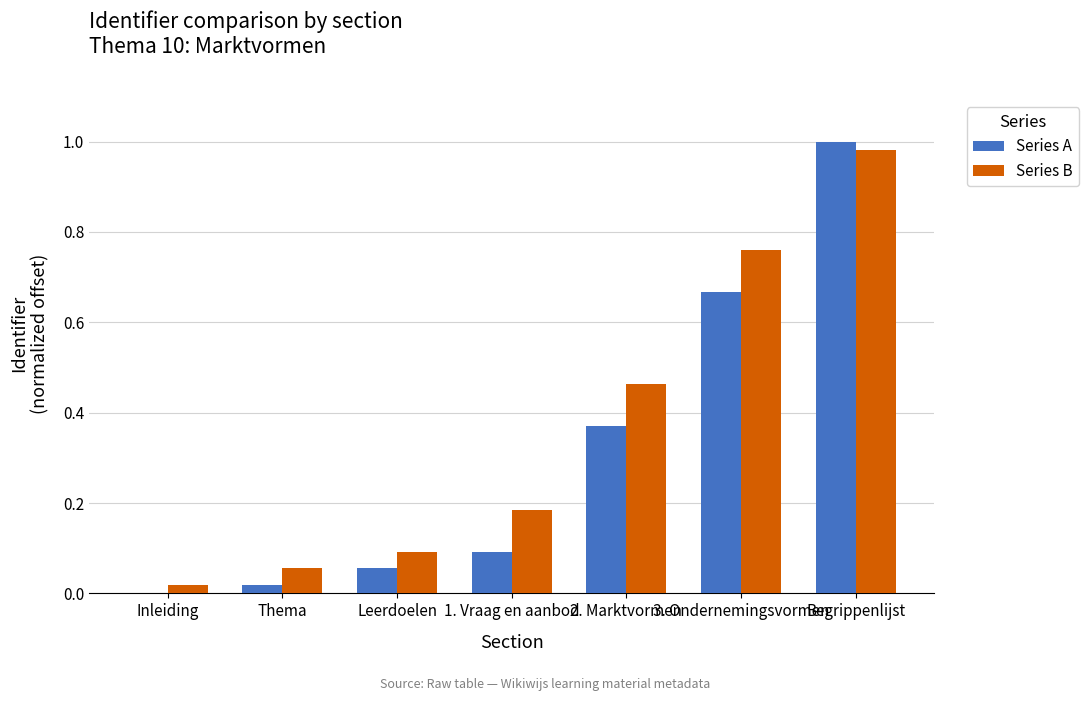

What is the sum of all Series B values?

2.6